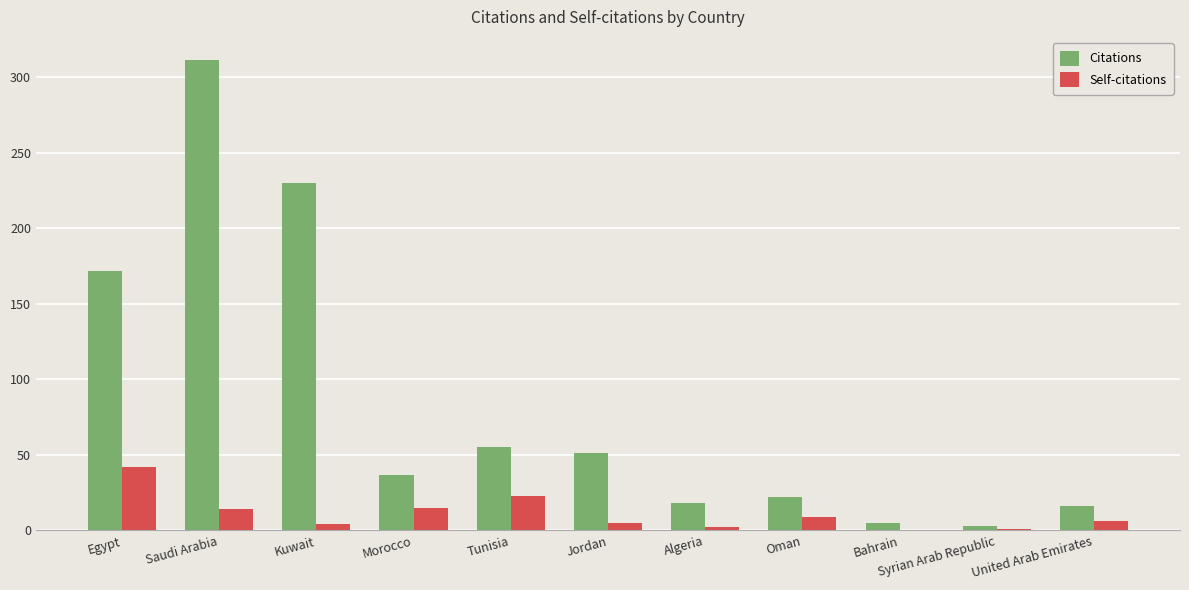

What is the sum of all Citations values?

920